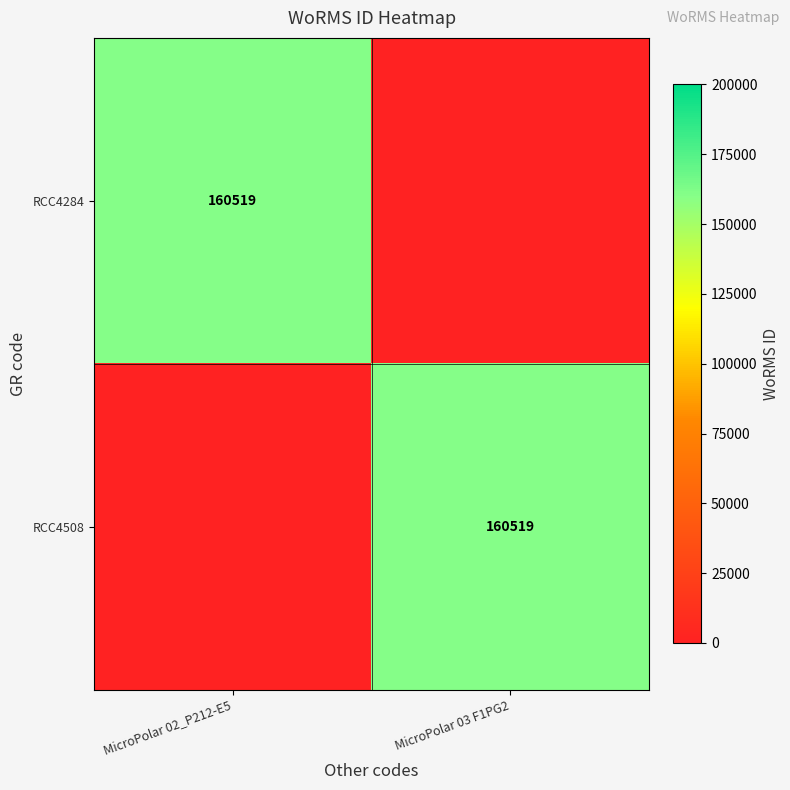

True or false: RCC4508 has a value of 160519 at MicroPolar 03 F1PG2.

True